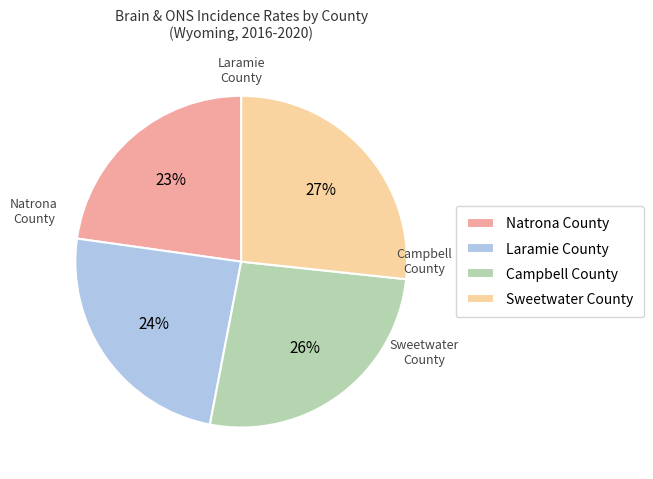

Do Natrona County and Campbell County together represent more than half of the pie?

No